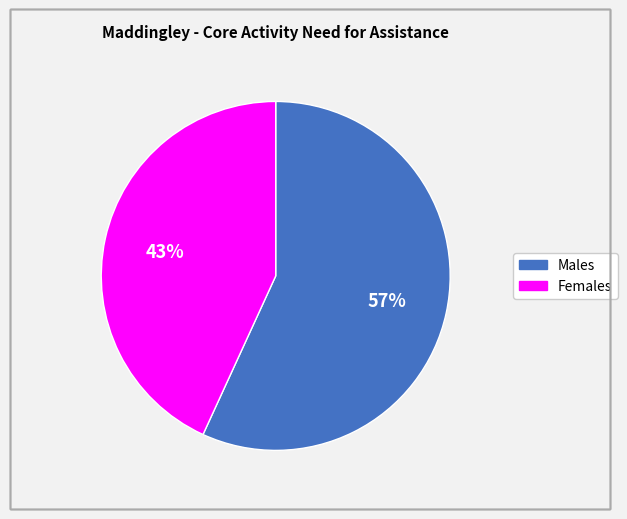

How many slices are in this pie chart?

2